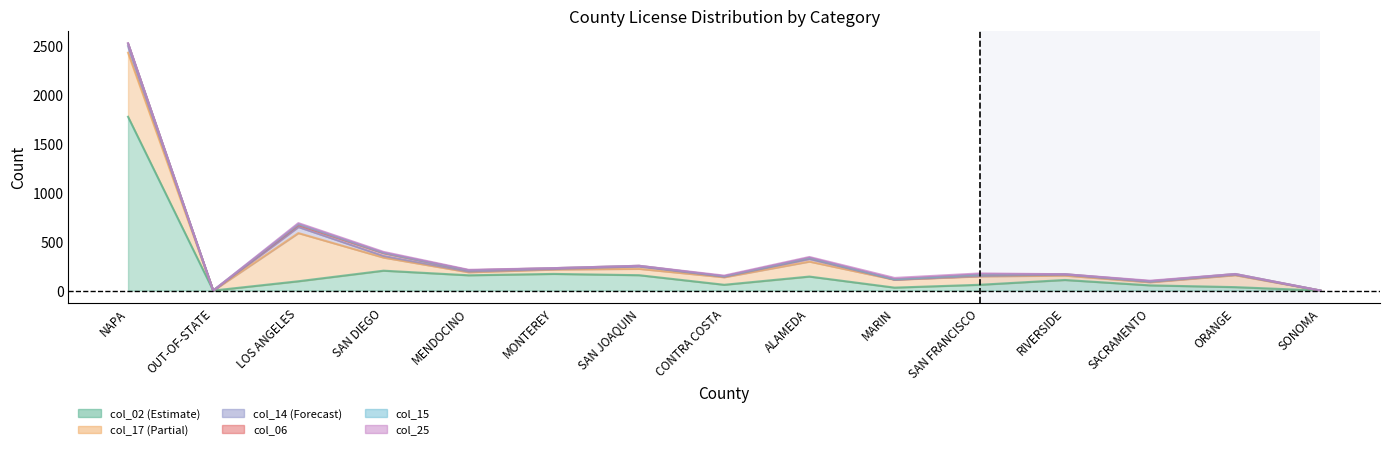

Between SAN FRANCISCO and MONTEREY, which is larger?

MONTEREY